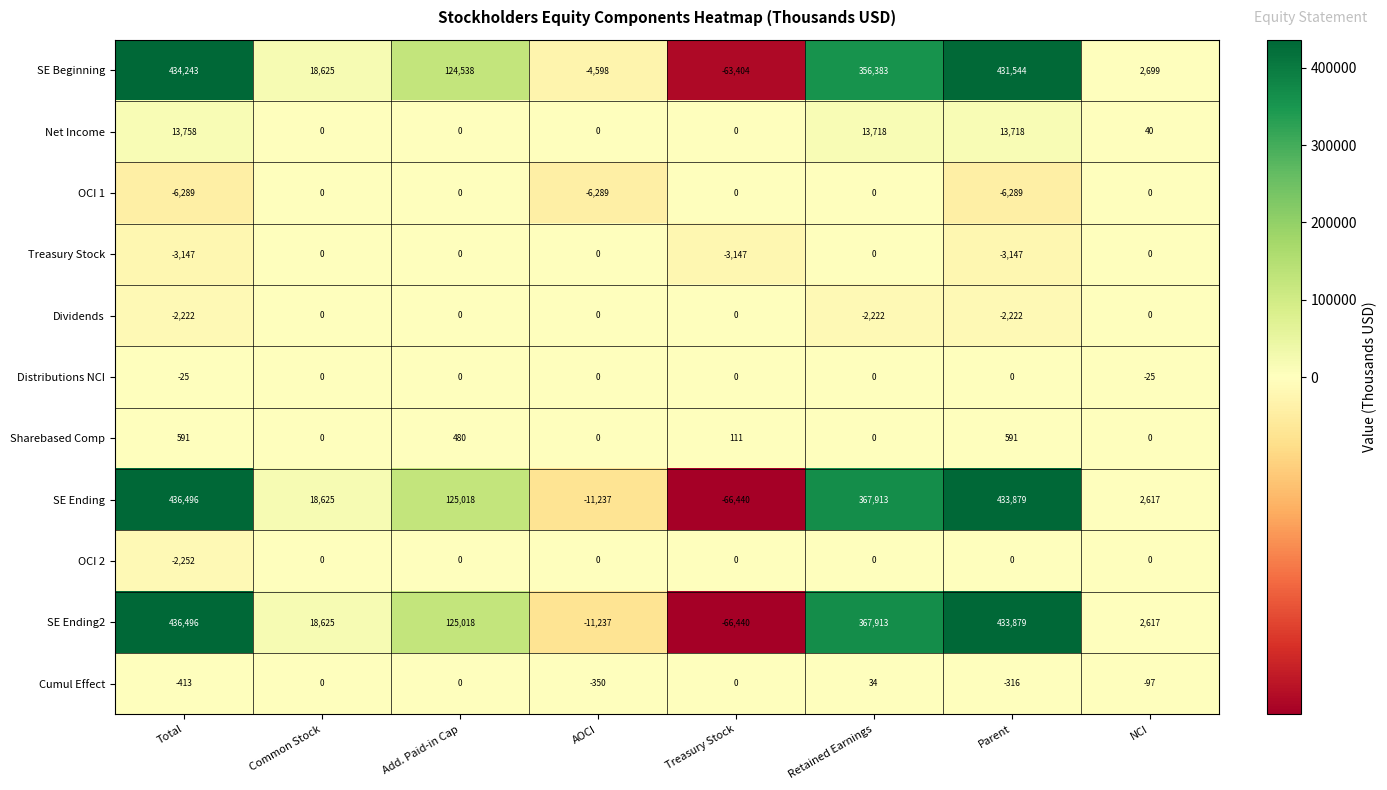

What is the smallest value displayed?

-66440